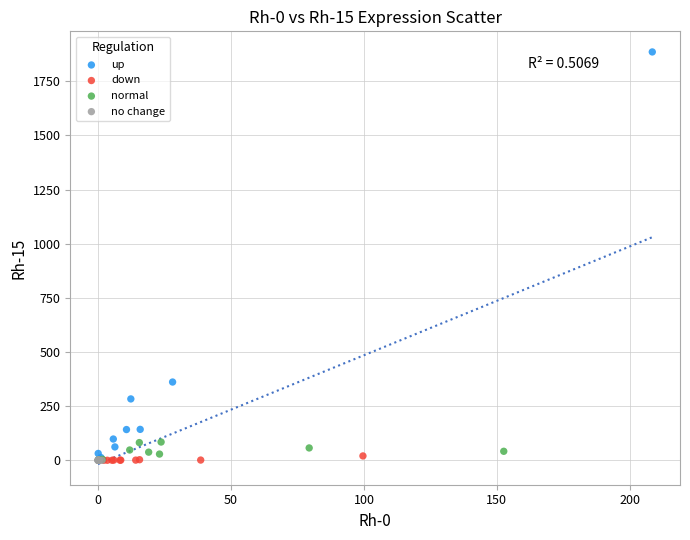

Which series has the largest Y range (max minus min)?

up